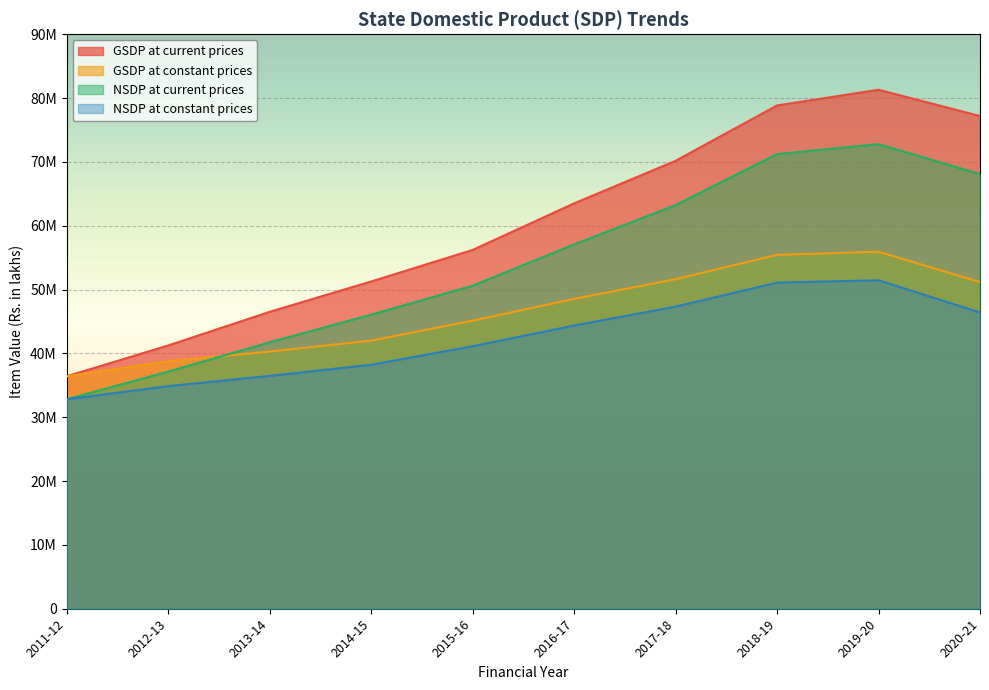

At which category does NSDP at constant prices reach its first local peak?

2019-20